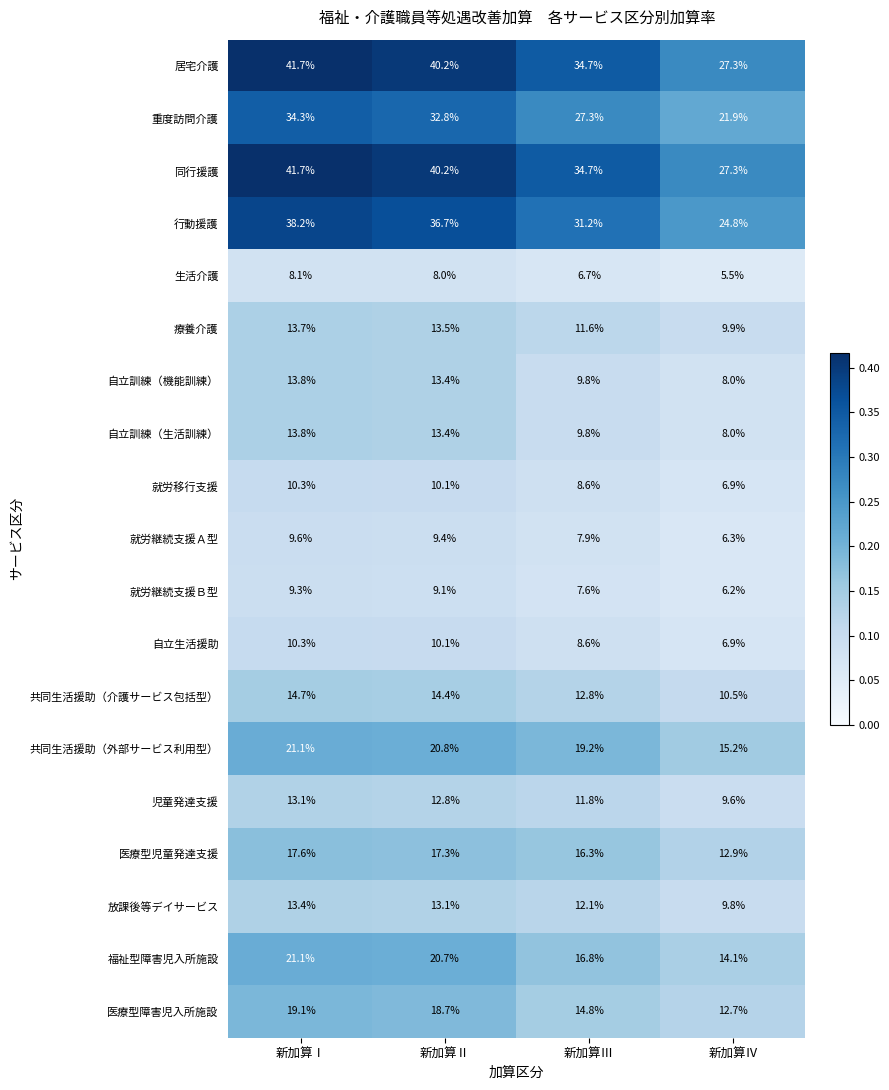

What is the highest value of the 共同生活援助（外部サービス利用型） series?

21.1